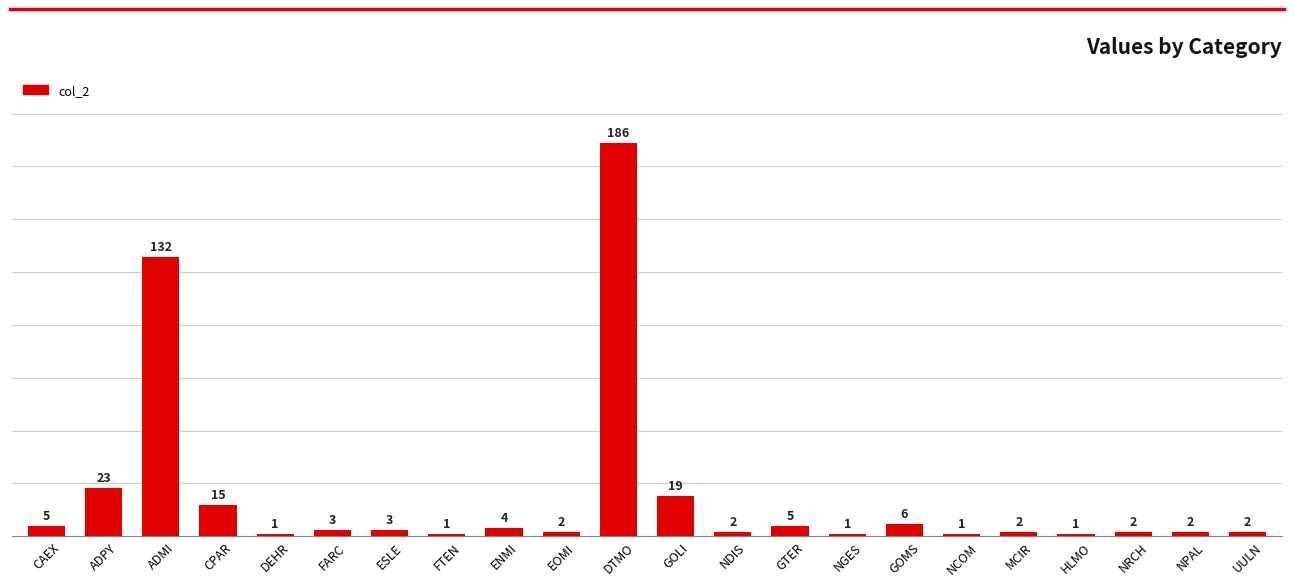

Is it true that the value at NGES is 1?

True